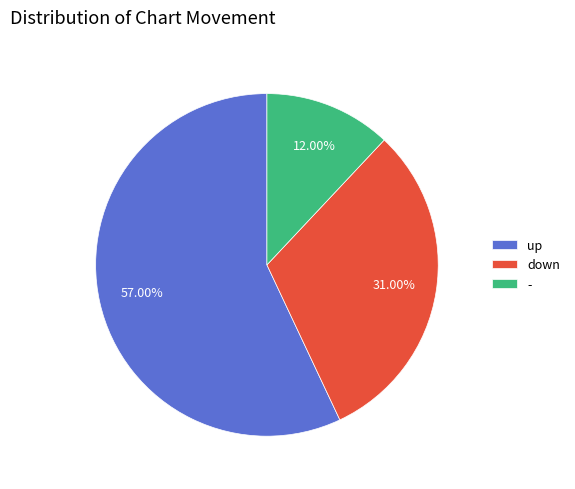

Which slice is the smallest?

-